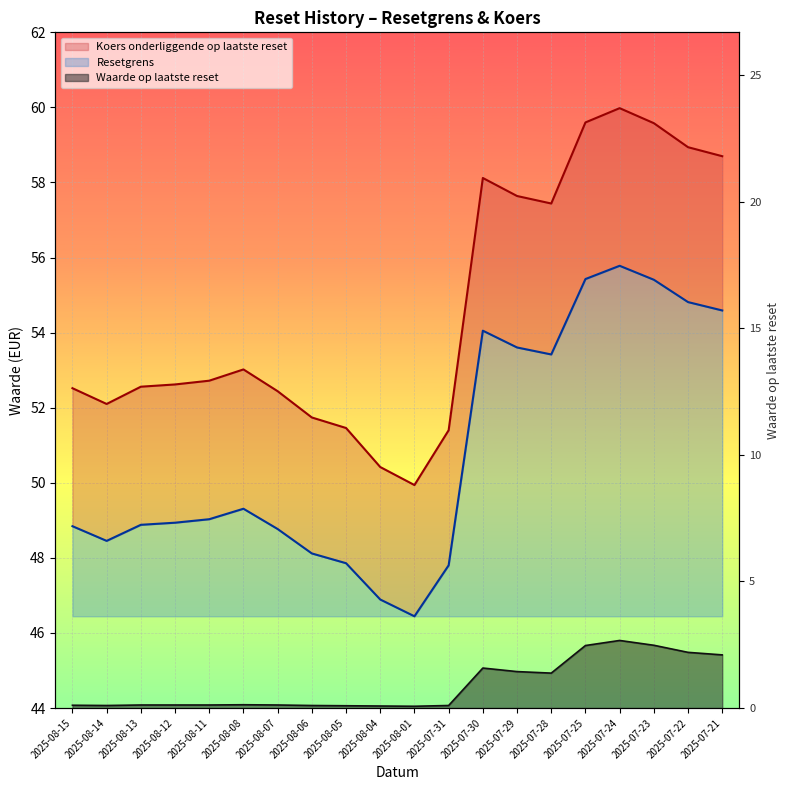

True or false: Resetgrens and Koers onderliggende op laatste reset cross at least once.

False